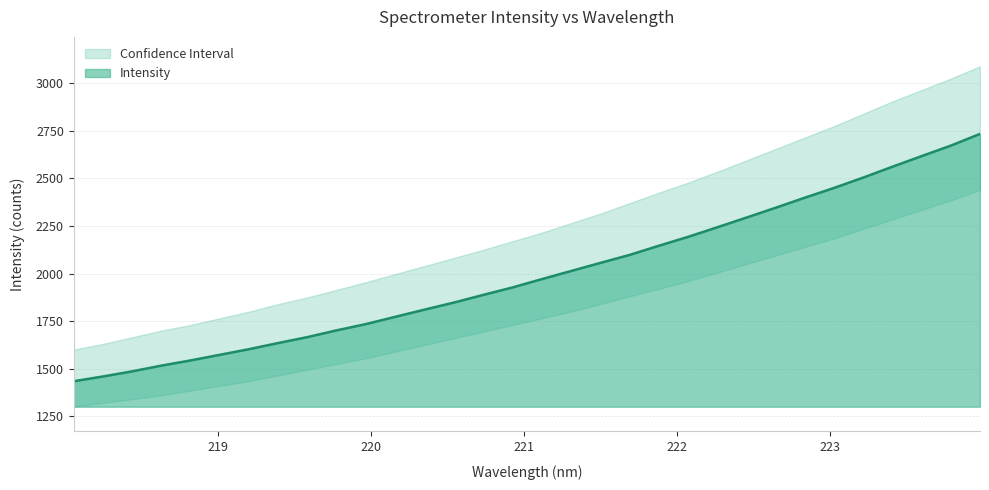

What is the greatest value displayed?

2734.4